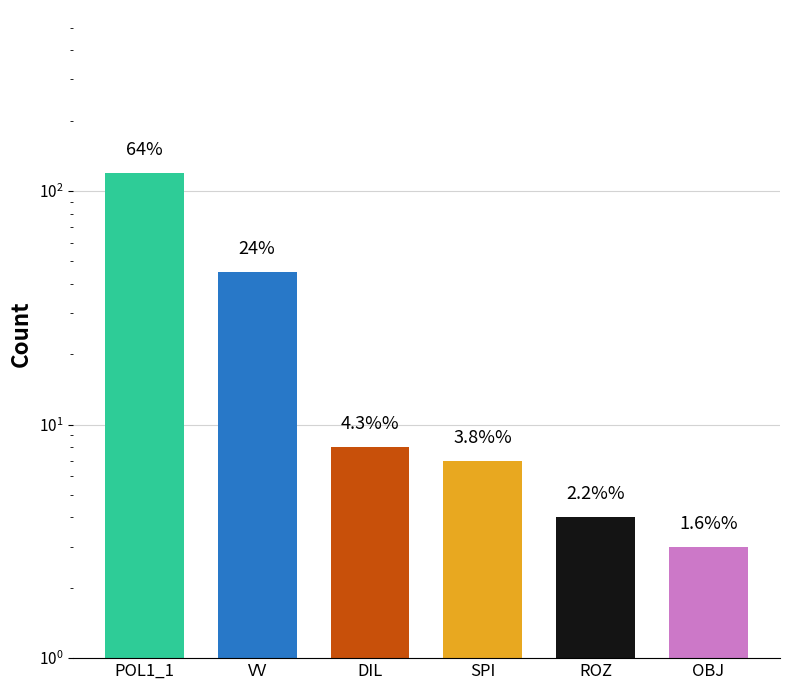

How many data points does each series have?

6